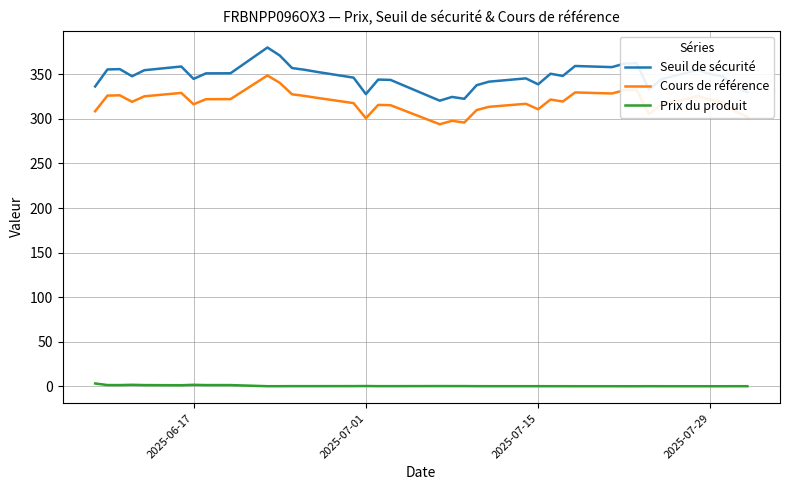

Does the chart have visible grid lines?

Yes